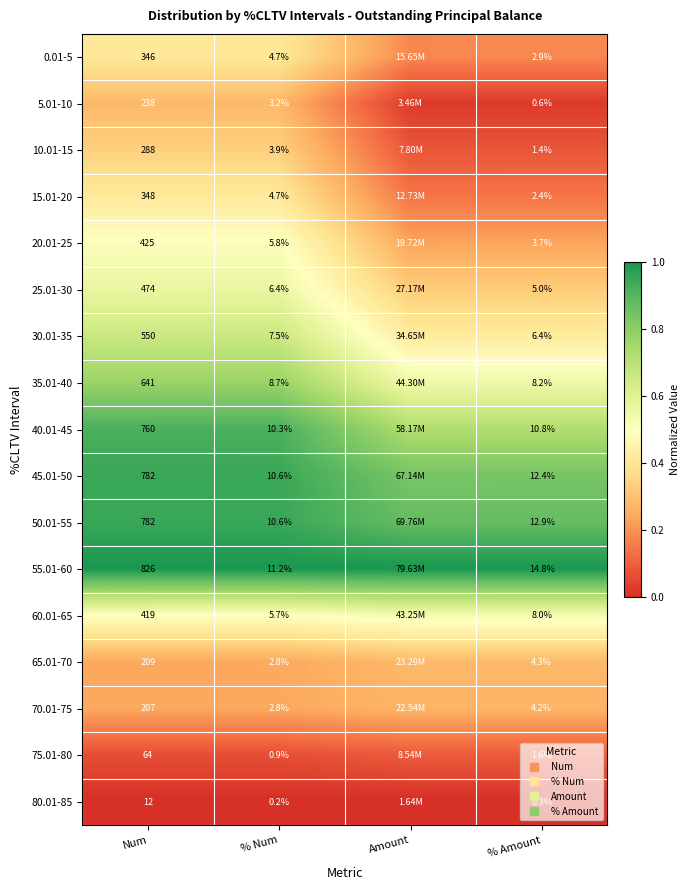

Which category has the highest value across all series?

Num